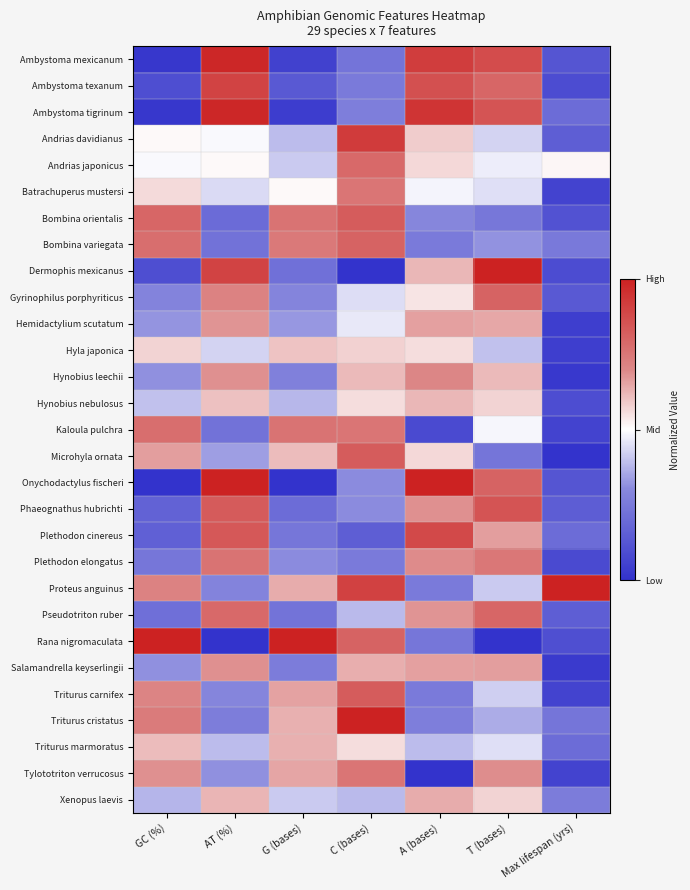

Which has a higher value, GC (%) or T (bases)?

T (bases)